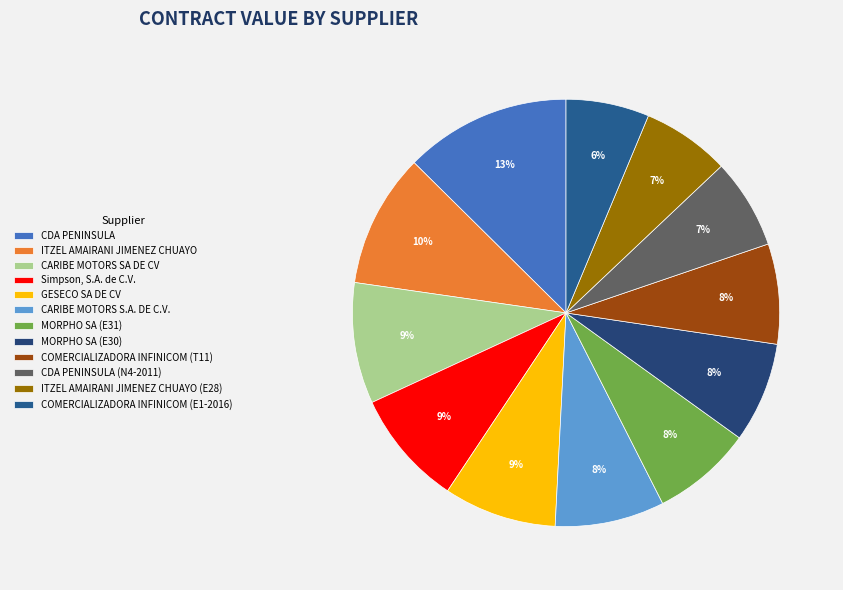

Which category has the biggest portion of the pie?

CDA PENINSULA